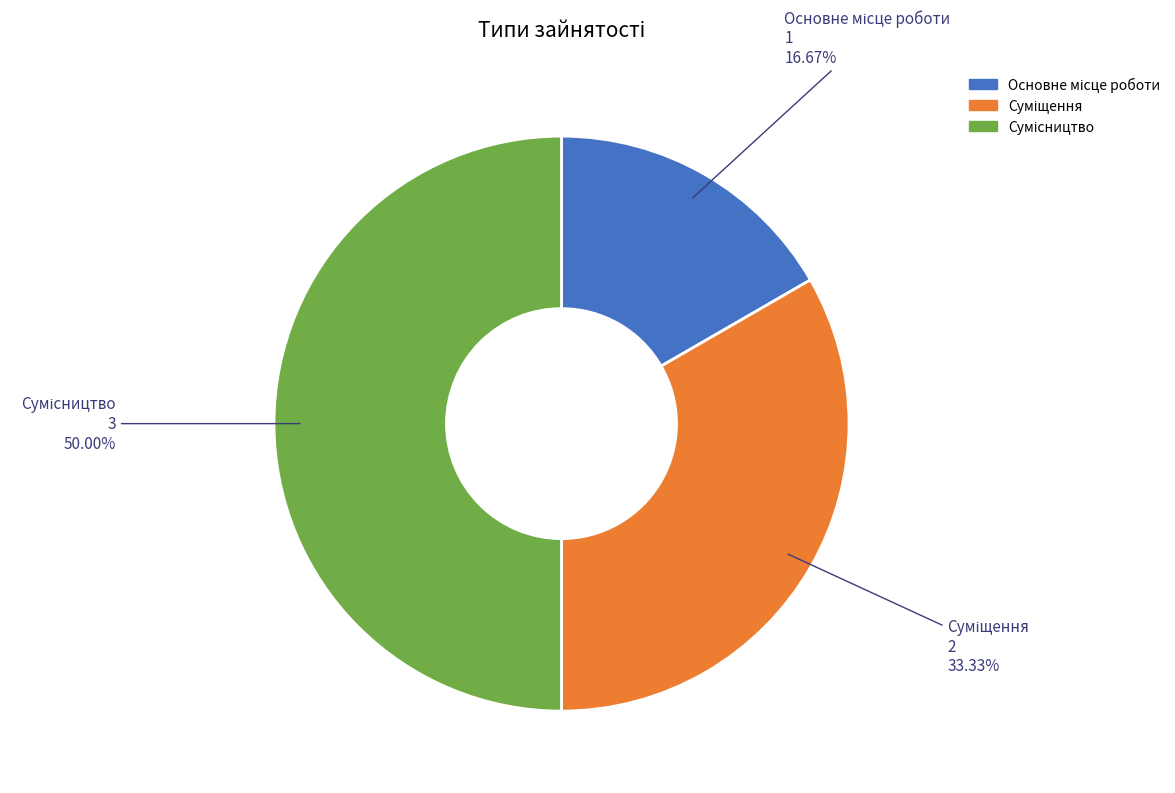

Is Сумісництво the majority of the pie?

No